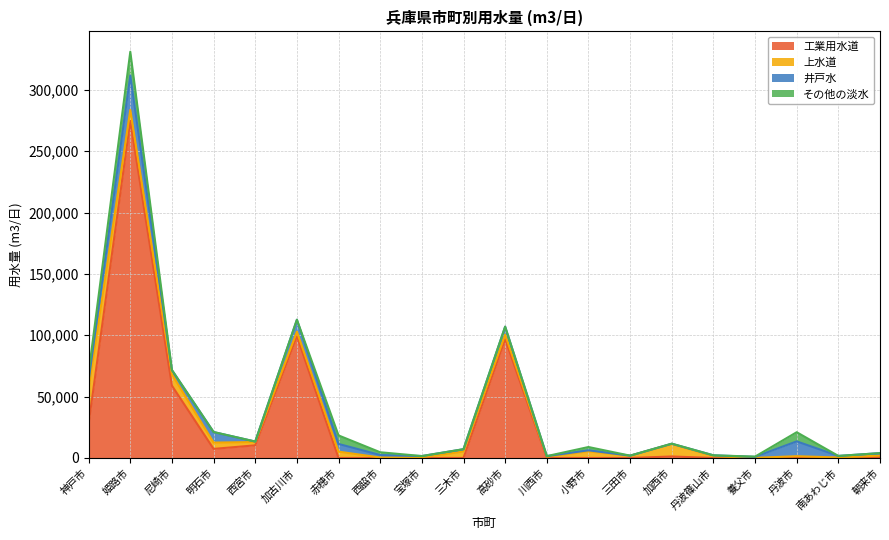

Where is the first local minimum for 上水道?

姫路市